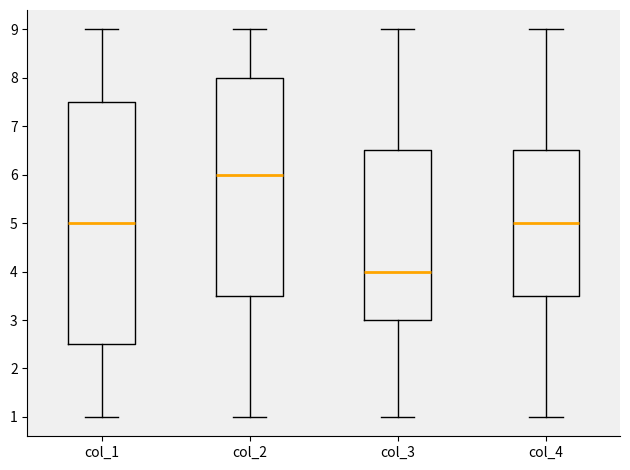

Which box's median line is the lowest?

col_3